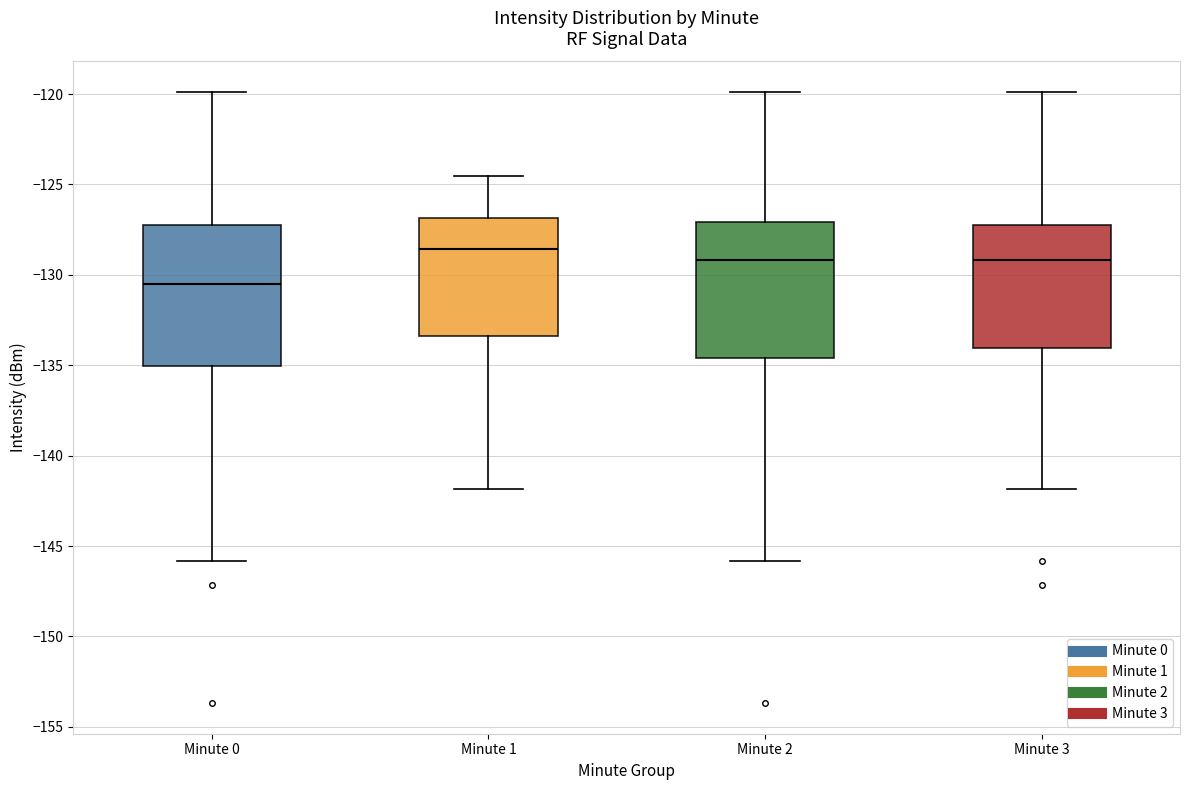

Which box's median line is the highest?

Minute 1